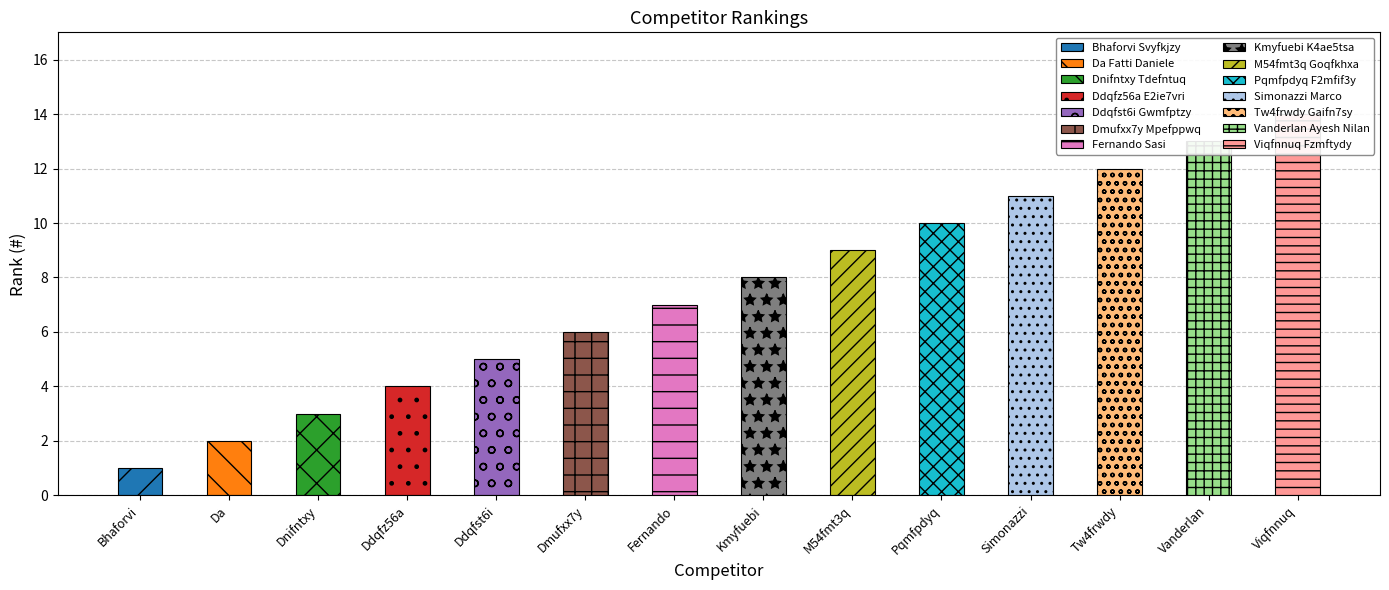

Reading left to right, what are all the values shown in this chart?

Bhaforvi Svyfkjzy=1	Da Fatti Daniele=2	Dnifntxy Tdefntuq=3	Ddqfz56a E2ie7vri=4	Ddqfst6i Gwmfptzy=5	Dmufxx7y Mpefppwq=6	Fernando Sasi=7	Kmyfuebi K4ae5tsa=8	M54fmt3q Goqfkhxa=9	Pqmfpdyq F2mfif3y=10	Simonazzi Marco=11	Tw4frwdy Gaifn7sy=12	Vanderlan Ayesh Nilan=13	Viqfnnuq Fzmftydy=14